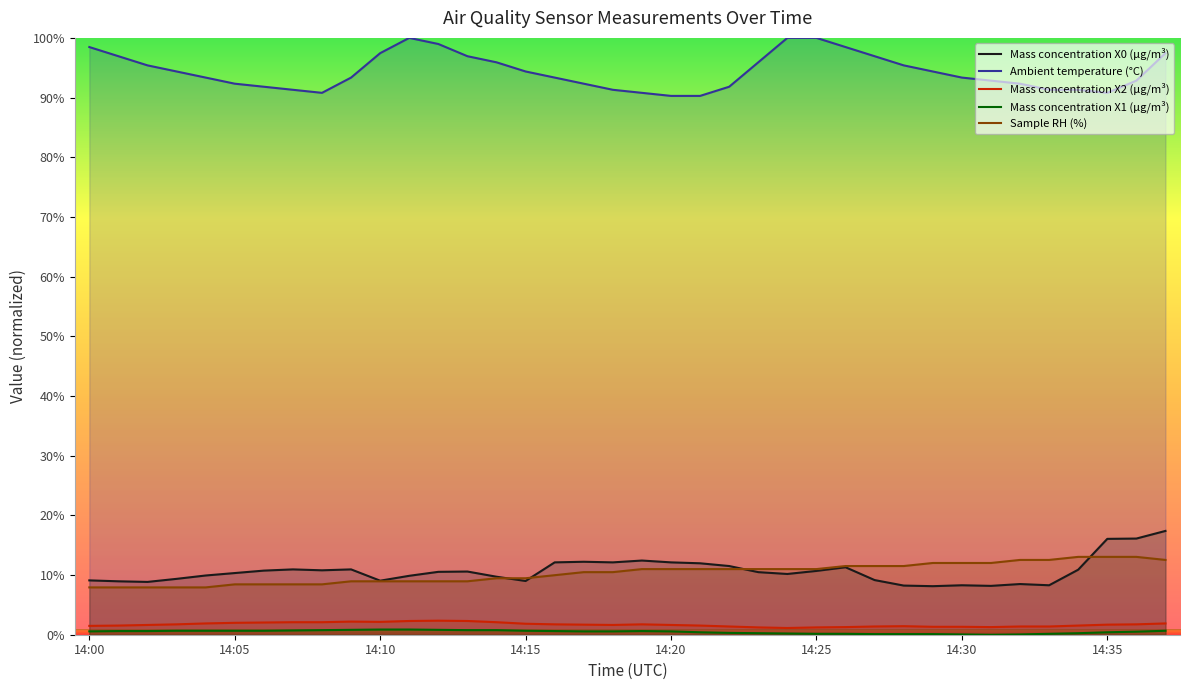

What is the highest value of the Sample RH (%) series?

13.0